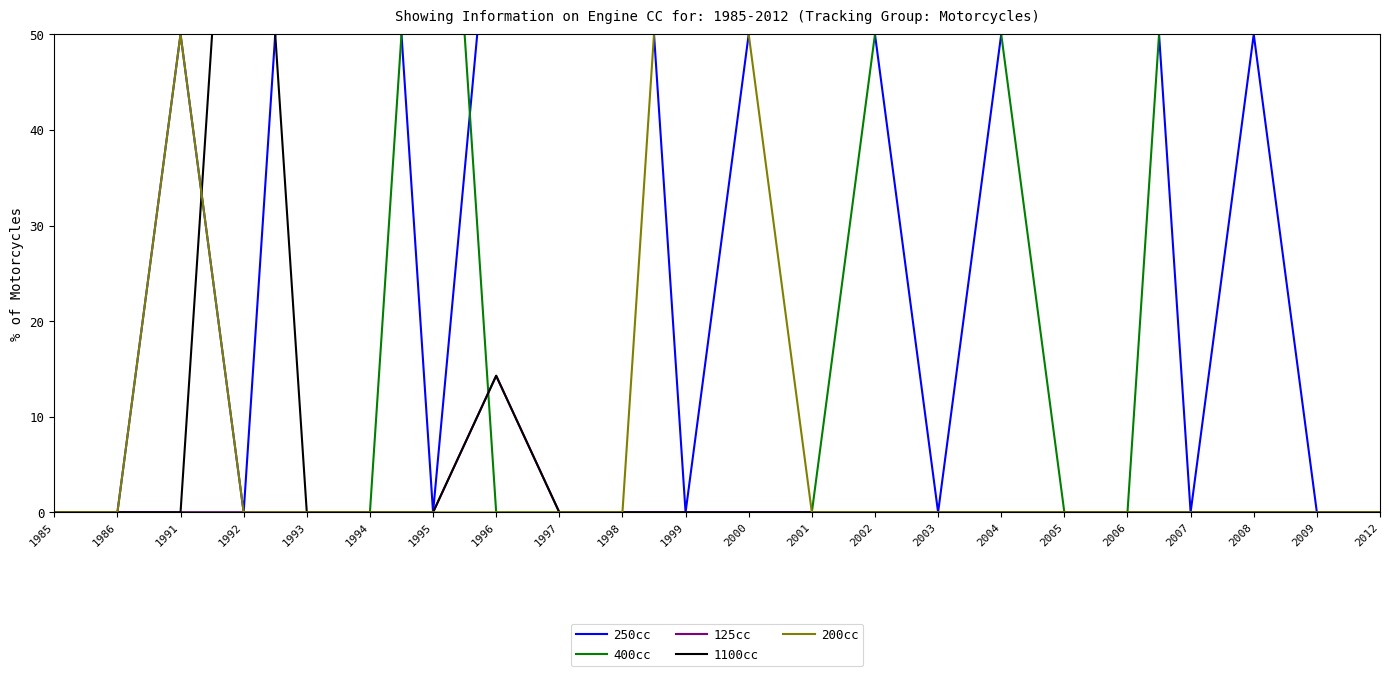

Which category has the highest value across all series?

1993